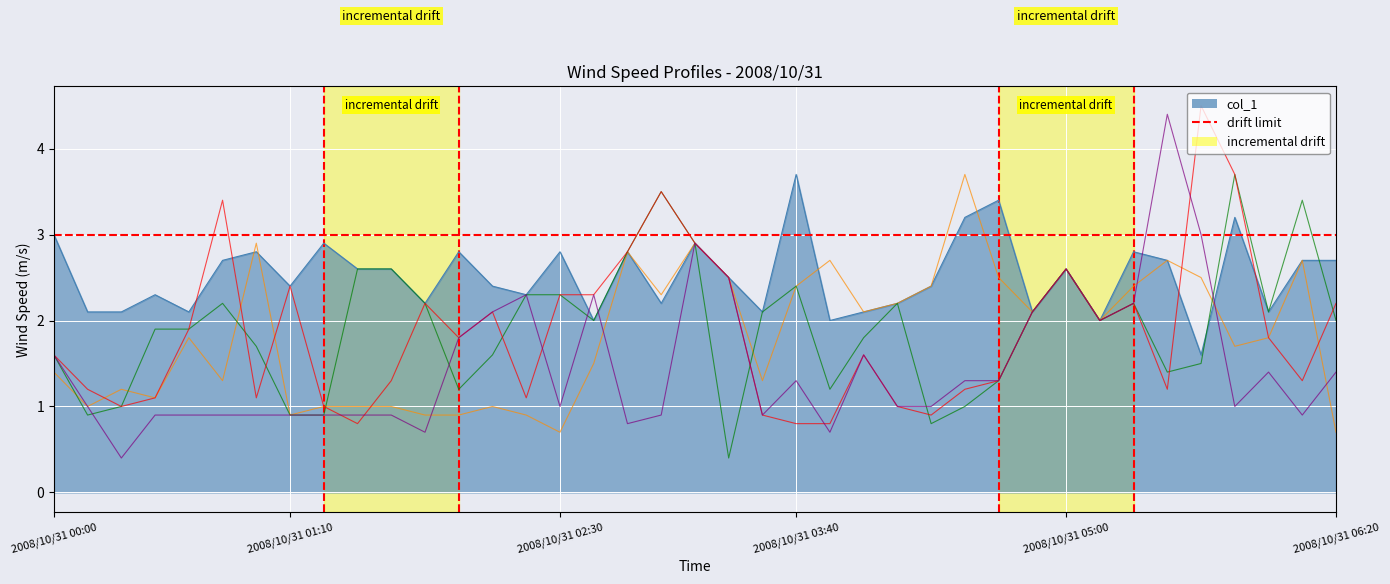

Is it true that col_3 equals 1.7 at 2008/10/31 00:20?

False